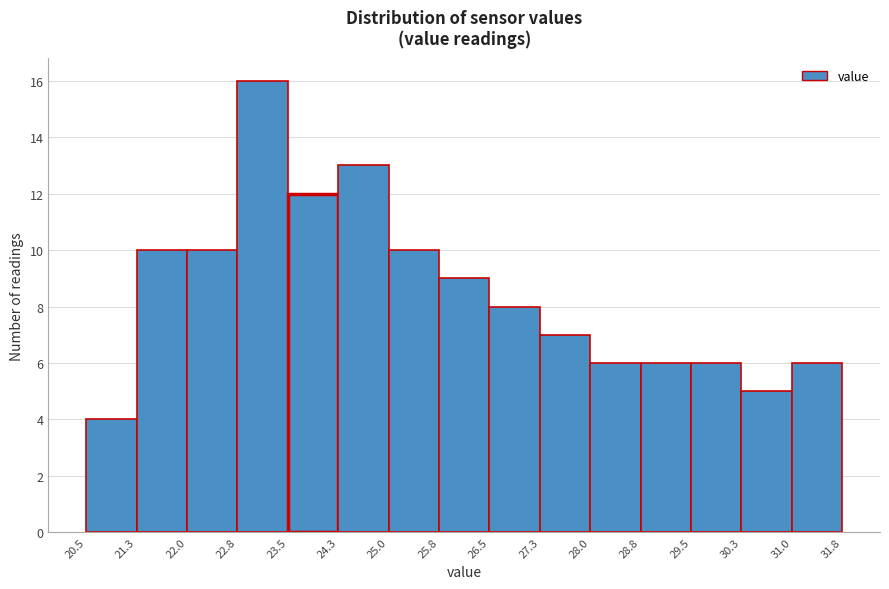

What is the height of the bar covering 28.0 to 28.8 on the x-axis? The values are not printed on the chart, so give them approximately, as read against the axis.

6